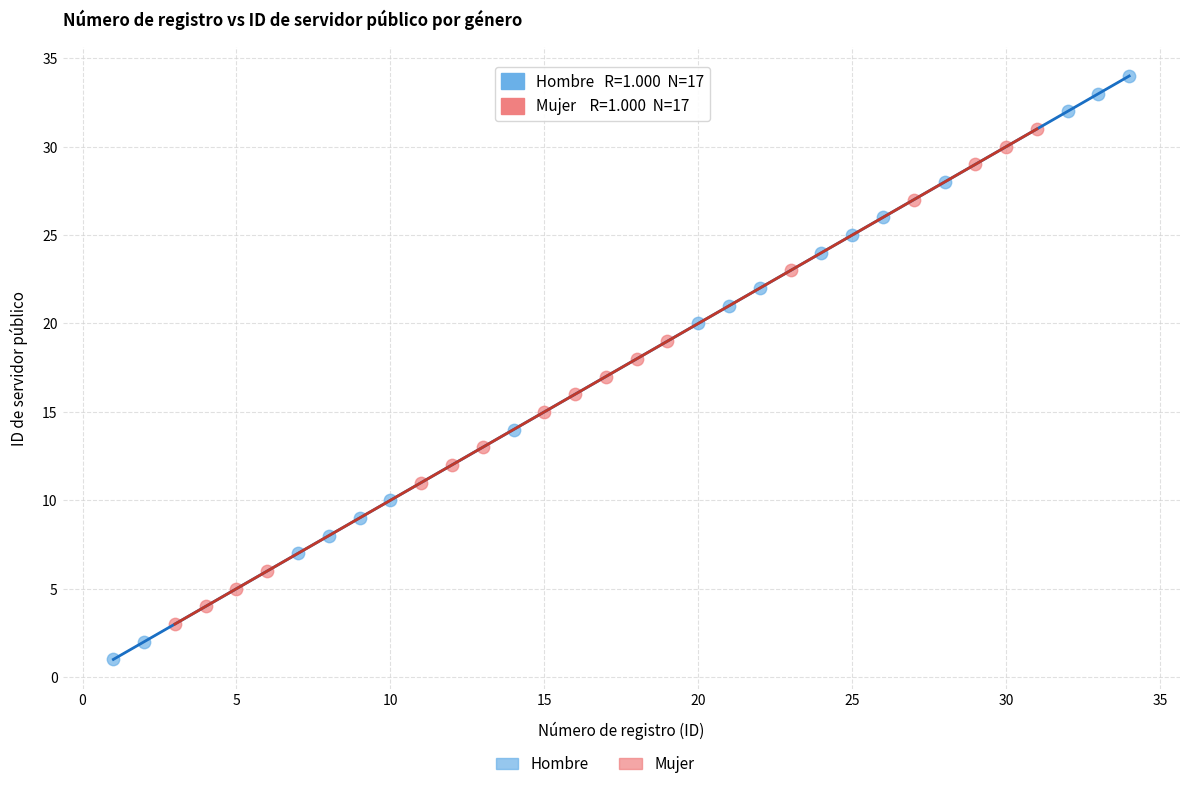

Which series contains the lowest Y value?

Hombre